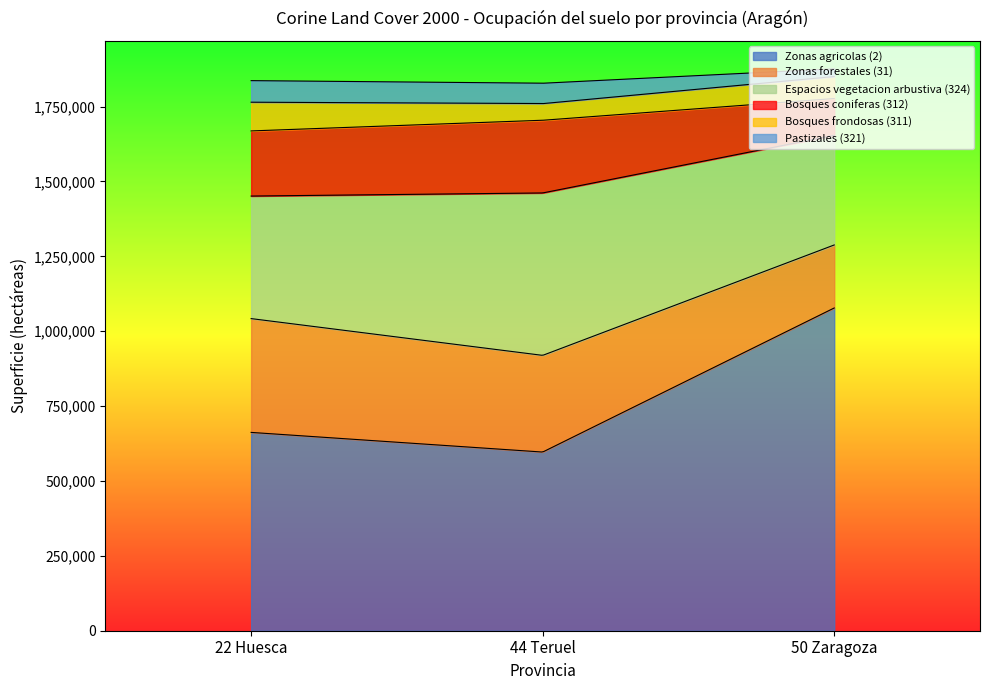

What is the sum of all Bosques coniferas (312) values?

582874.5